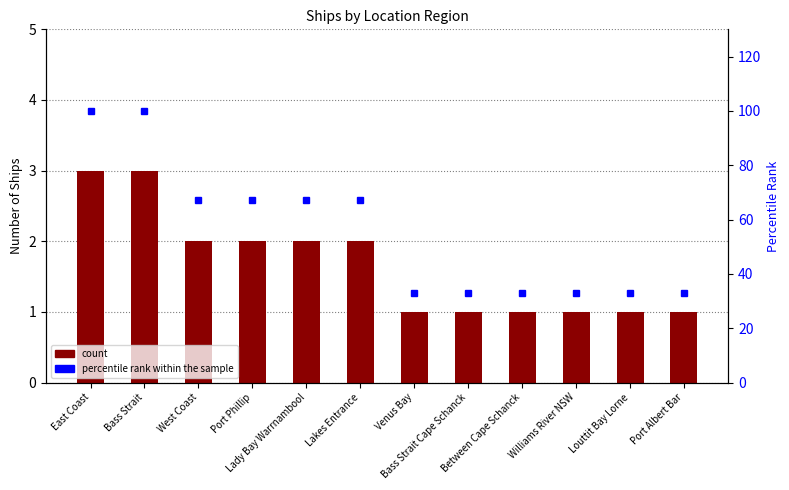

What is the maximum value shown in the chart?

100